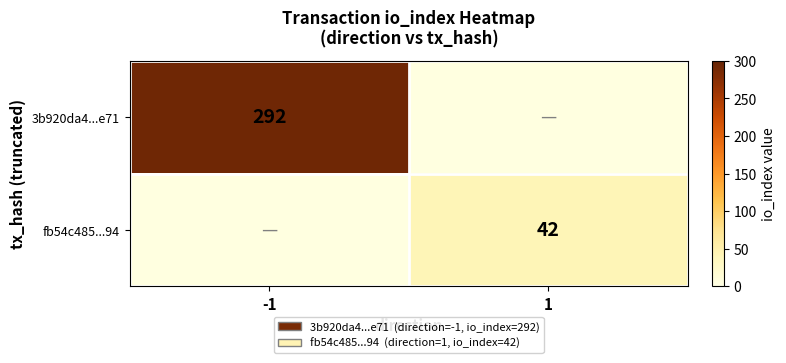

What is the total value across all series at -1?

292